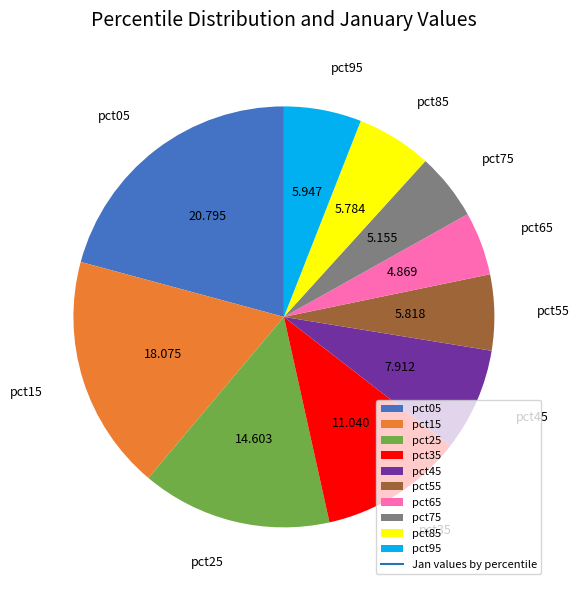

True or false: pct85 accounts for 6% of the total.

True